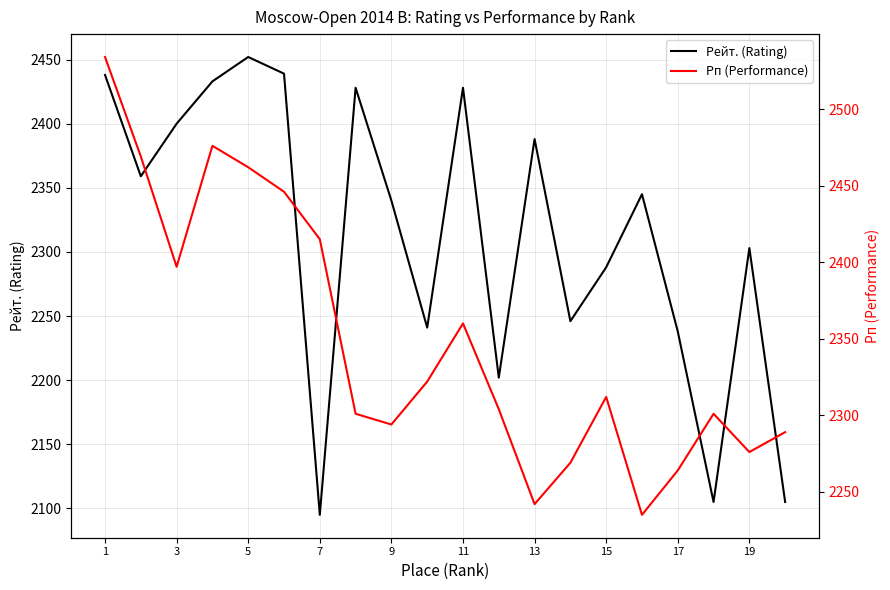

What is the minimum value for Рейт. (Rating)?

2095